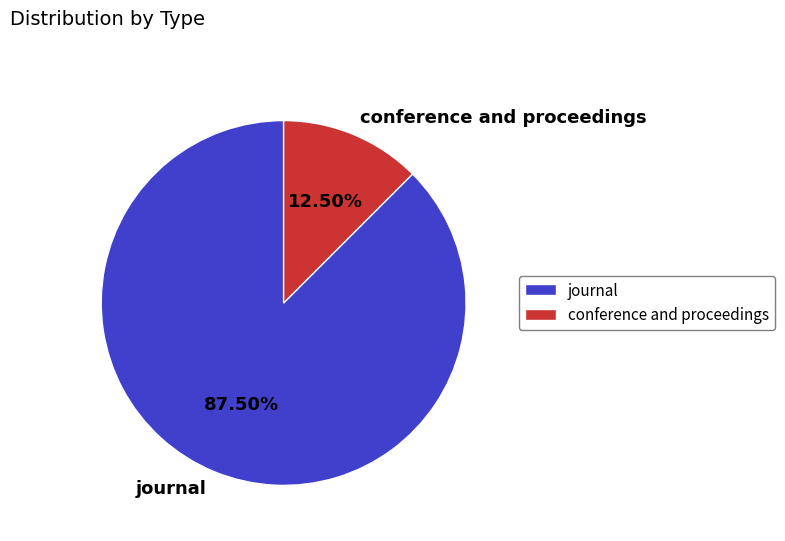

Do journal and conference and proceedings together represent more than half of the pie?

Yes